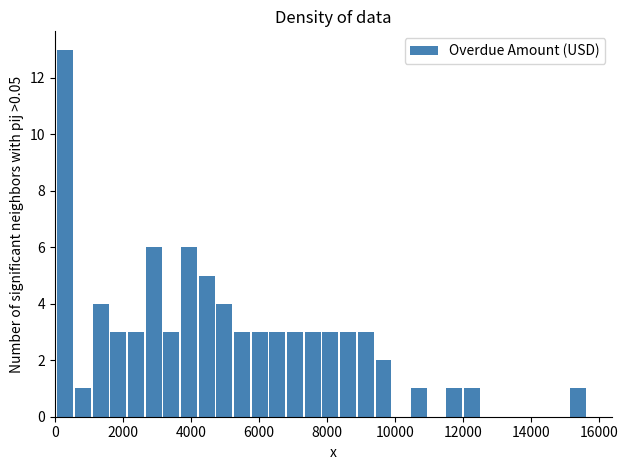

Read against the x-axis, roughly where is the centre of the tallest bar?

400